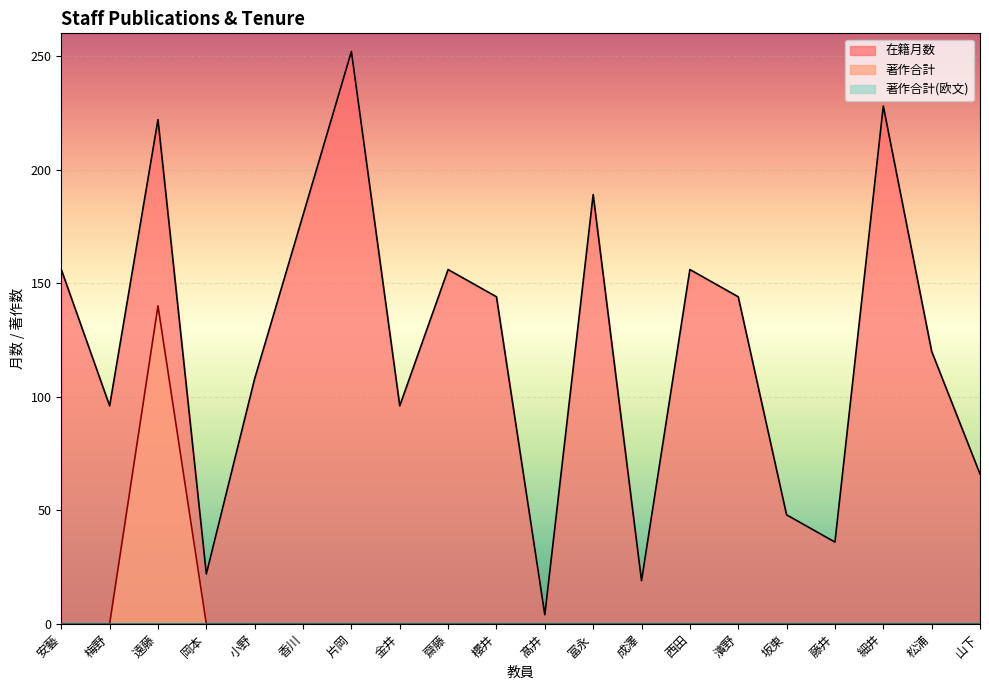

True or false: 著作合計 has more than 1 interior local peaks.

False